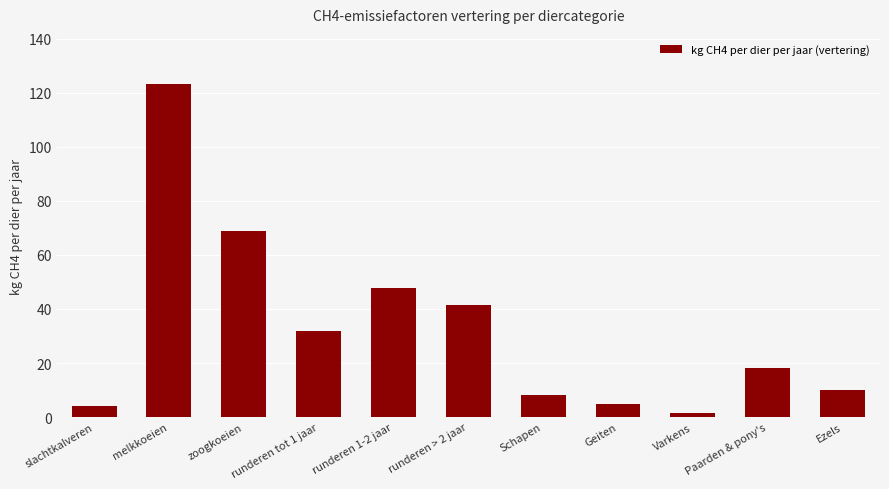

At which category does the chart reach its peak across all series?

melkkoeien